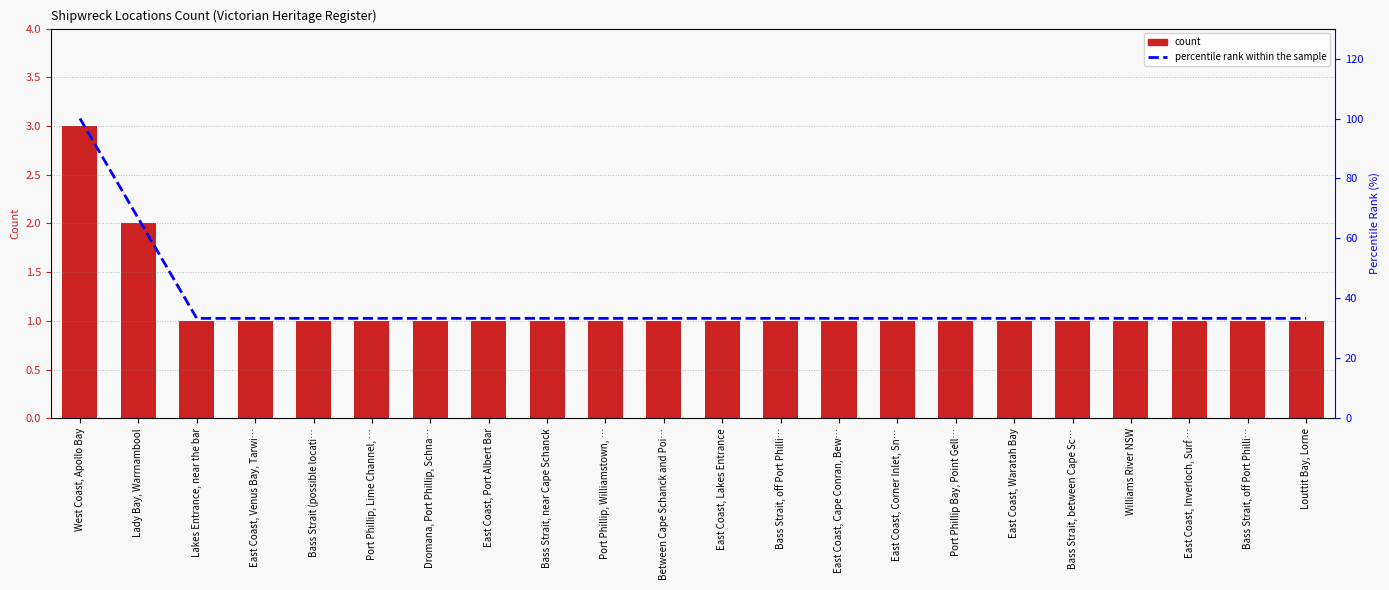

What is the label of the 12th bar from the right?

Between Cape Schanck and Poi…